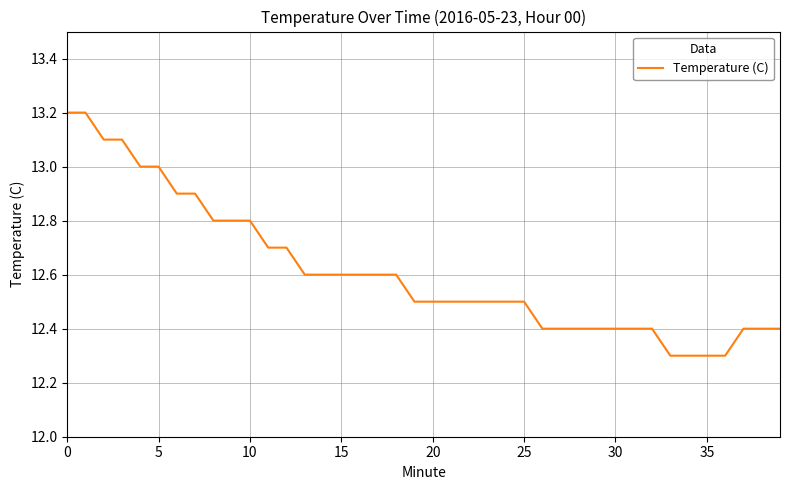

How many lines are shown in the chart?

1